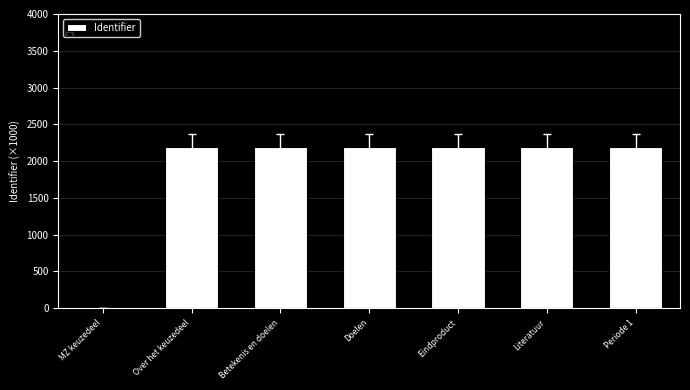

Reading left to right, extract all data points from this chart.

0	2186791	2186794	2186796	2186798	2186800	2186802